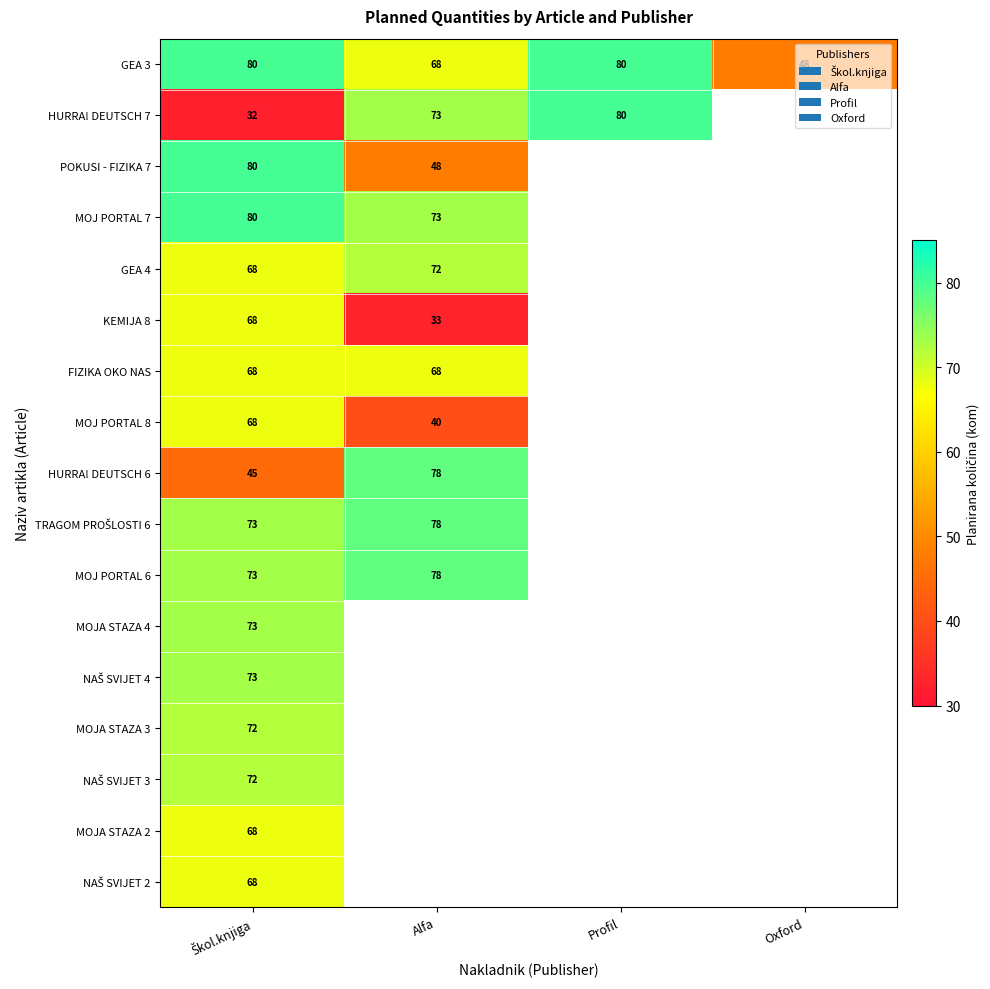

True or false: GEA 3 has a value of 48 at Oxford.

True